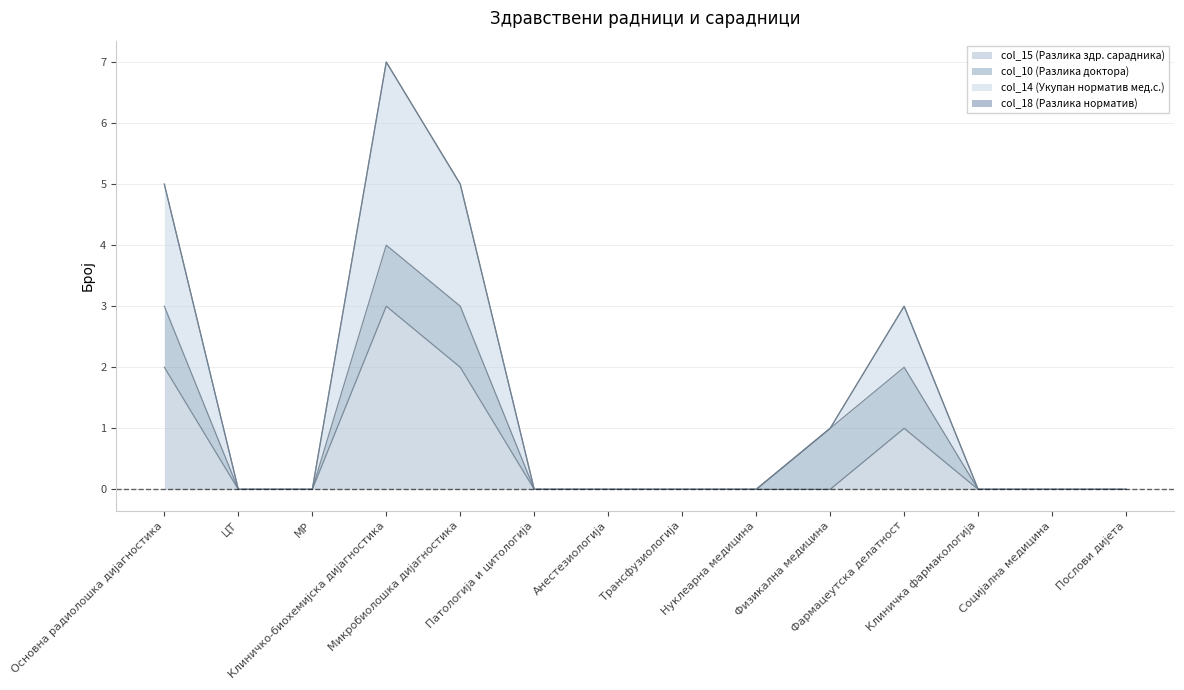

Which category has the lowest value in the col_14 (Укупан норматив мед.с.) series?

ЦТ